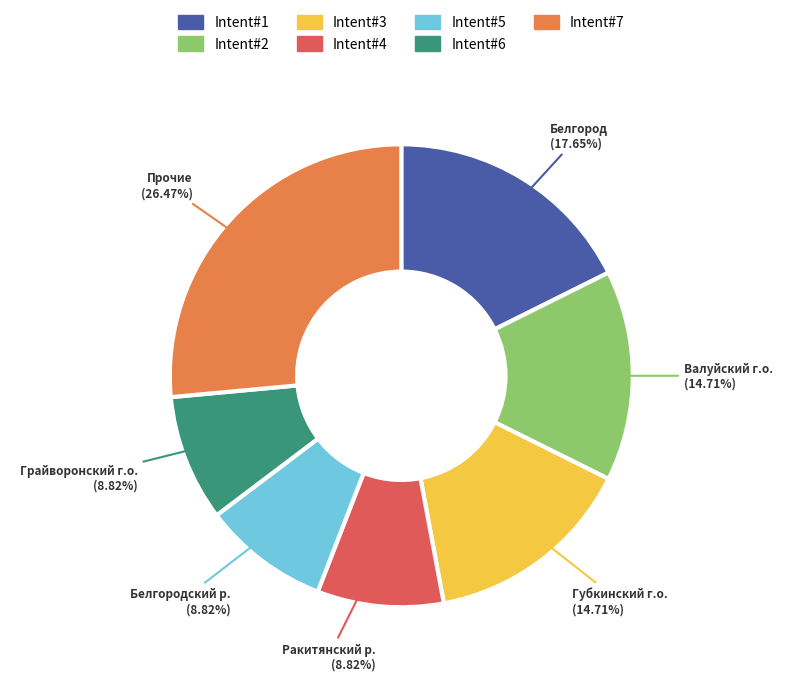

To the nearest percent, what is the average slice percentage?

14%